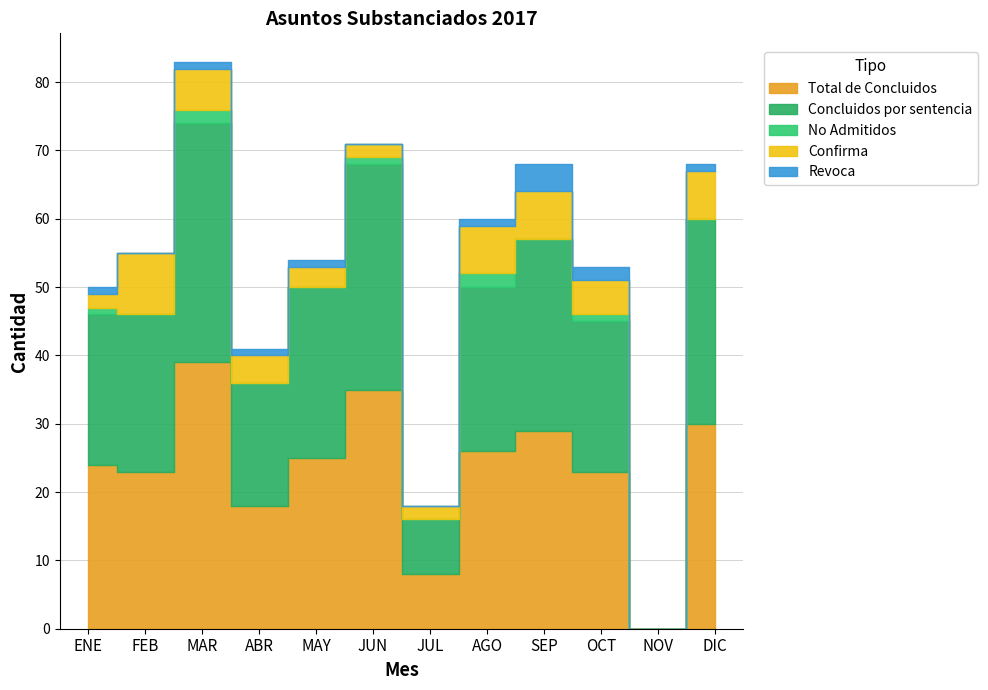

Between FEB and AGO, which series saw the biggest shift?

Total de Concluidos